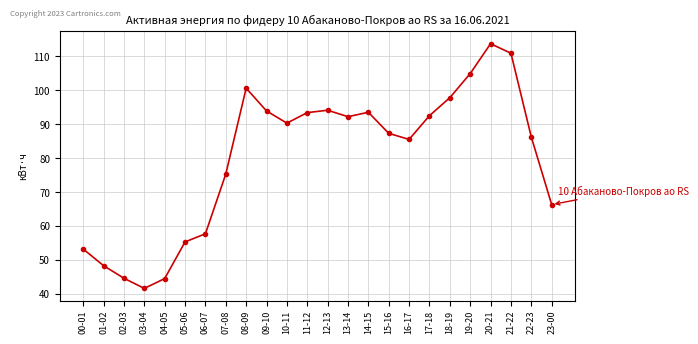

What is the ratio of the value at 06-07 to the value at 02-03?

1.3